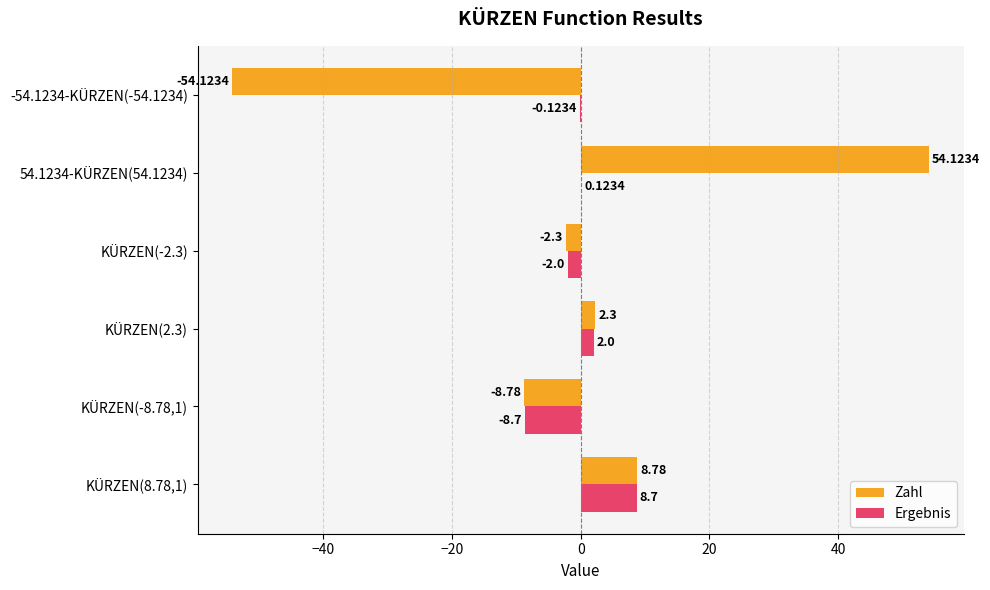

At which category is the sum across all series the highest?

54.1234-KÜRZEN(54.1234)